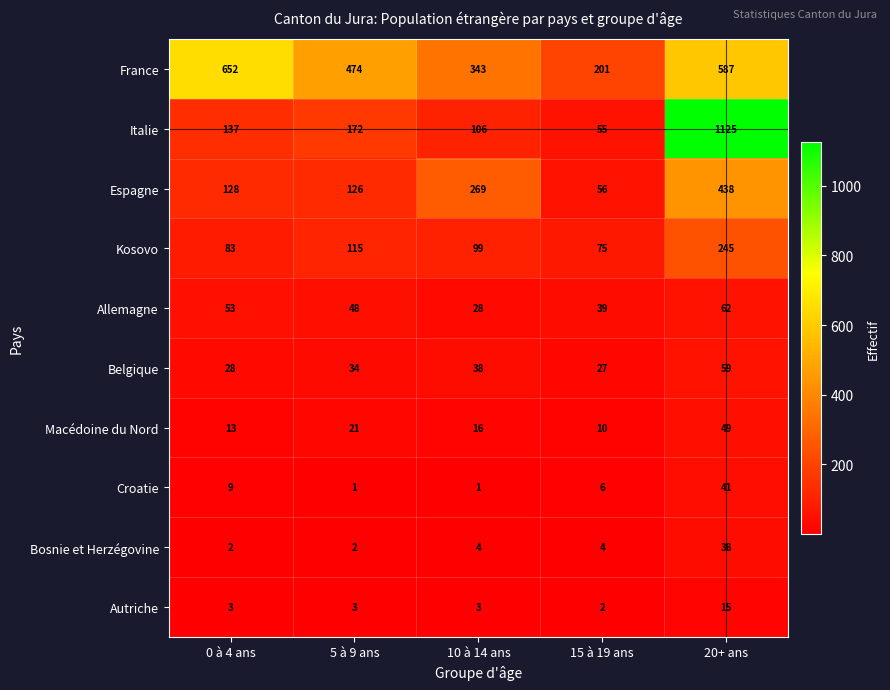

What is the difference between the second highest and minimum values in the Belgique series?

11